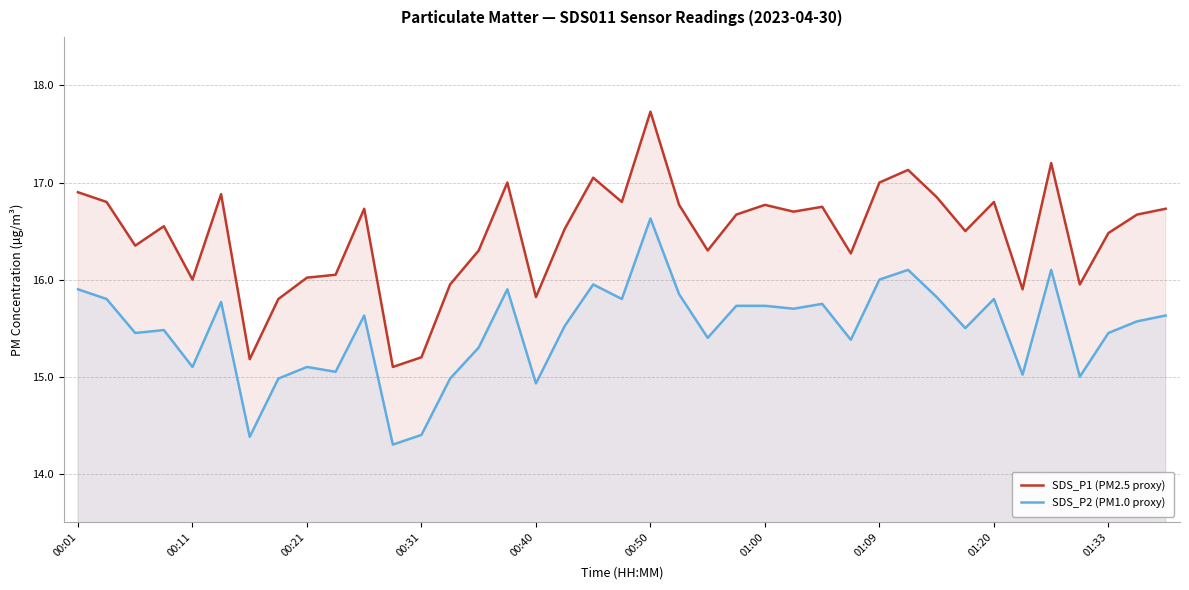

What is the smallest value displayed?

14.3